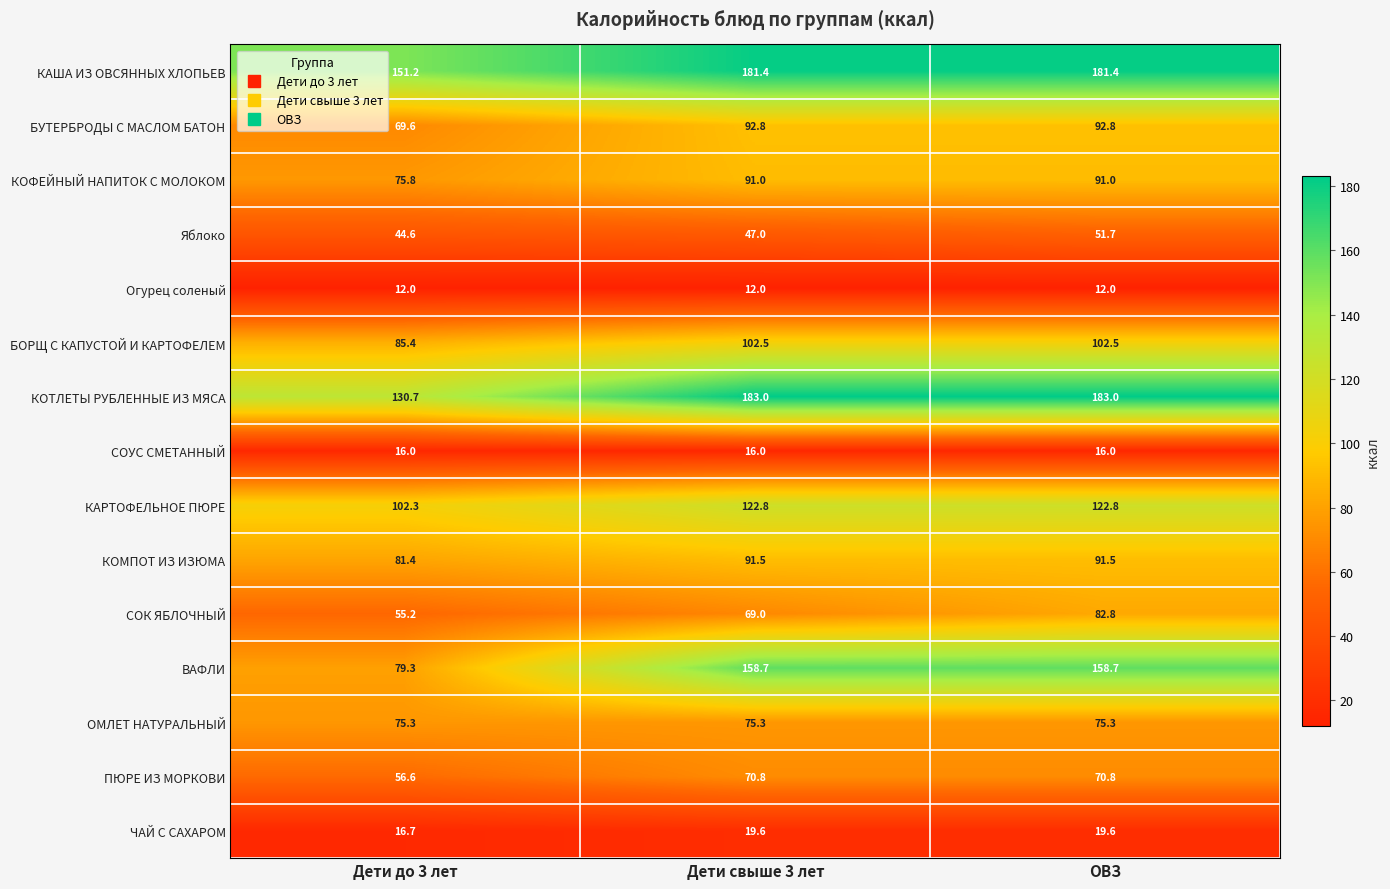

At how many categories does at least one series exceed 16?

3